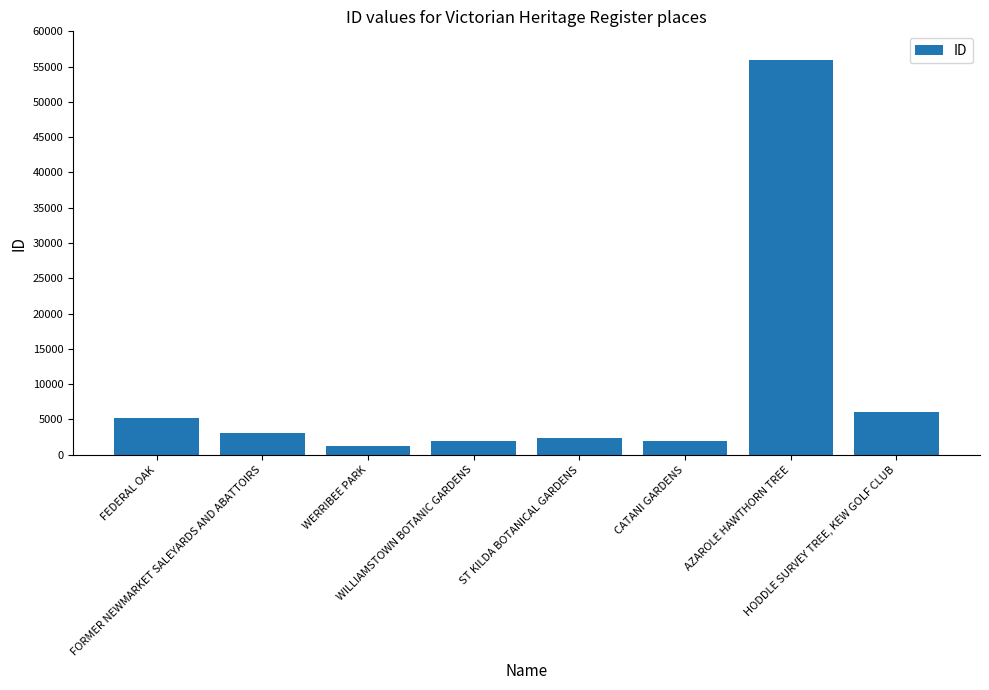

What is the greatest value displayed?

55874